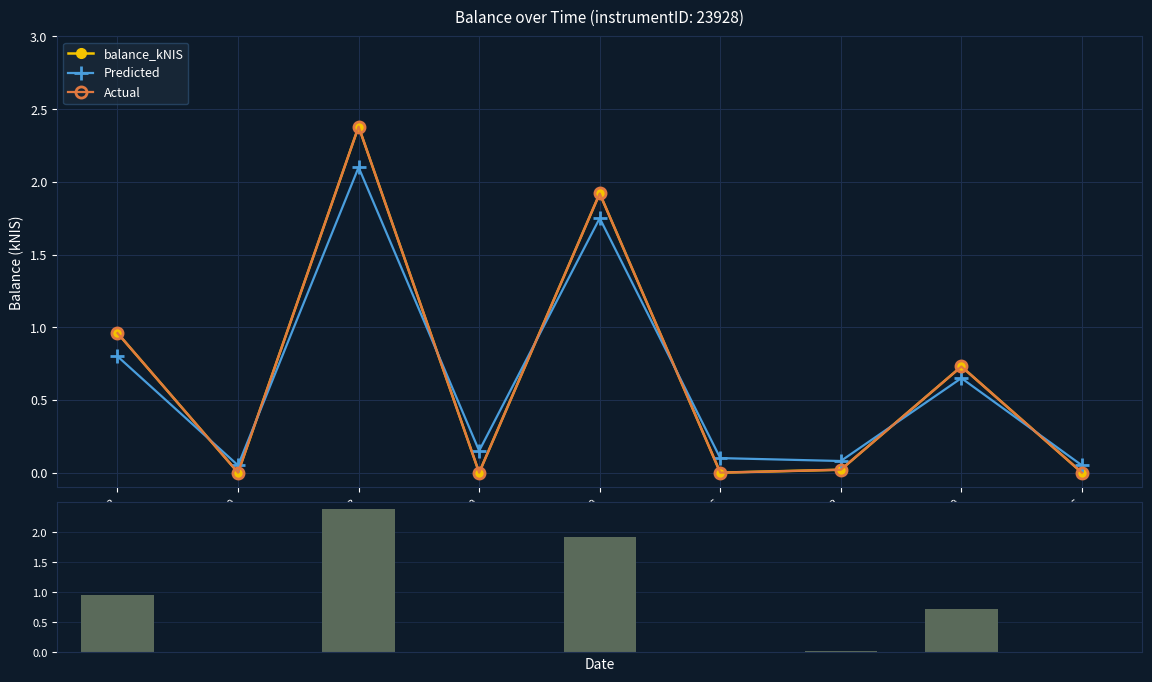

What is the label of the 3rd bar from the right?

2023-11-02